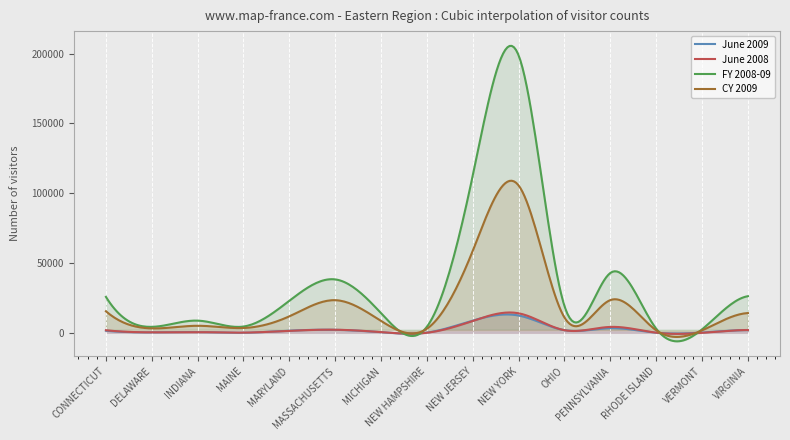

What is the value of the FY 2008-09 point at the 14th from the left?

2579